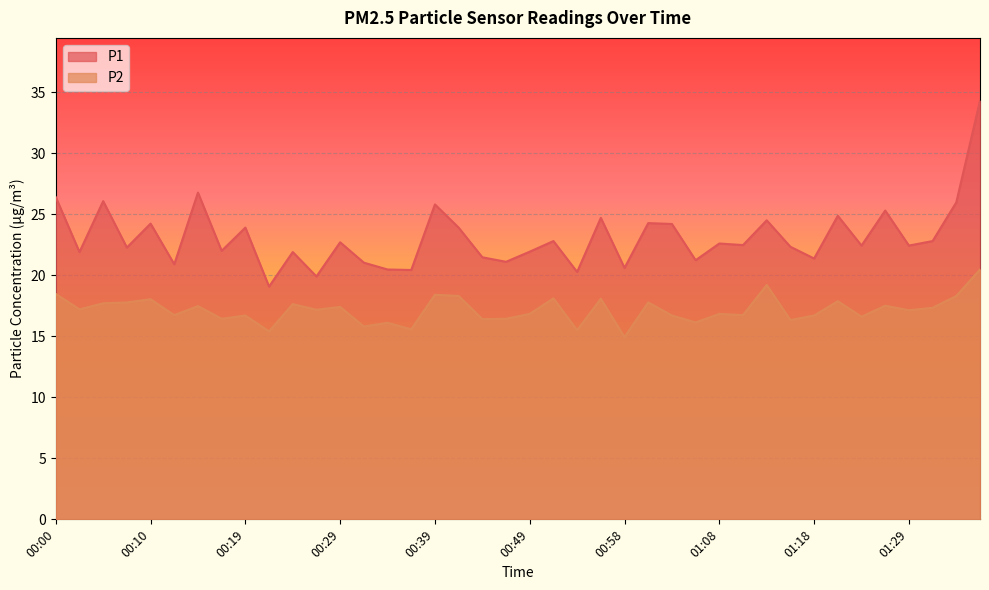

Reading left to right, list all the values displayed in this chart.

P1: 00:00=26.4	00:03=21.9	00:05=26.1	00:07=22.3	00:10=24.2	00:12=20.9	00:15=26.8	00:17=22.0	00:19=23.9	00:22=19.1	00:24=21.9	00:27=19.9	00:29=22.7	00:32=21.0	00:34=20.5	00:36=20.4	00:39=25.8	00:41=23.9	00:44=21.5	00:46=21.1	00:49=21.9	00:51=22.8	00:53=20.3	00:56=24.7	00:58=20.6	01:01=24.3	01:03=24.2	01:06=21.2	01:08=22.6	01:11=22.5	01:13=24.5	01:16=22.3	01:18=21.4	01:21=24.9	01:24=22.4	01:26=25.3	01:29=22.4	01:31=22.8	01:34=26.0	01:36=34.3
P2: 00:00=18.5	00:03=17.2	00:05=17.7	00:07=17.8	00:10=18.0	00:12=16.7	00:15=17.5	00:17=16.4	00:19=16.7	00:22=15.4	00:24=17.6	00:27=17.2	00:29=17.4	00:32=15.8	00:34=16.1	00:36=15.6	00:39=18.4	00:41=18.3	00:44=16.4	00:46=16.4	00:49=16.8	00:51=18.1	00:53=15.5	00:56=18.1	00:58=14.9	01:01=17.8	01:03=16.7	01:06=16.1	01:08=16.8	01:11=16.7	01:13=19.2	01:16=16.3	01:18=16.7	01:21=17.9	01:24=16.6	01:26=17.5	01:29=17.1	01:31=17.3	01:34=18.3	01:36=20.5